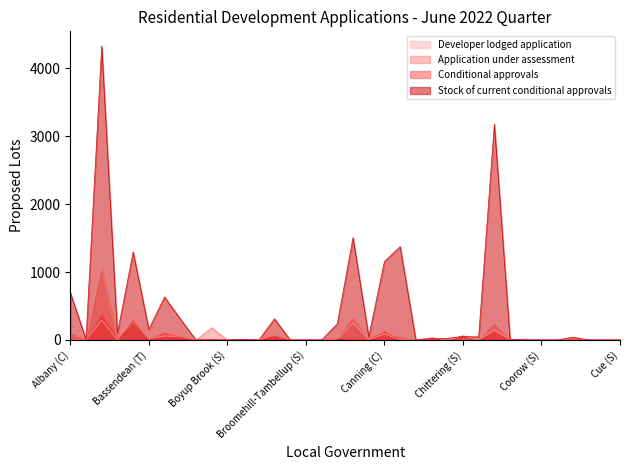

In Conditional approvals, how many points are higher than both neighbors (excluding endpoints)?

8